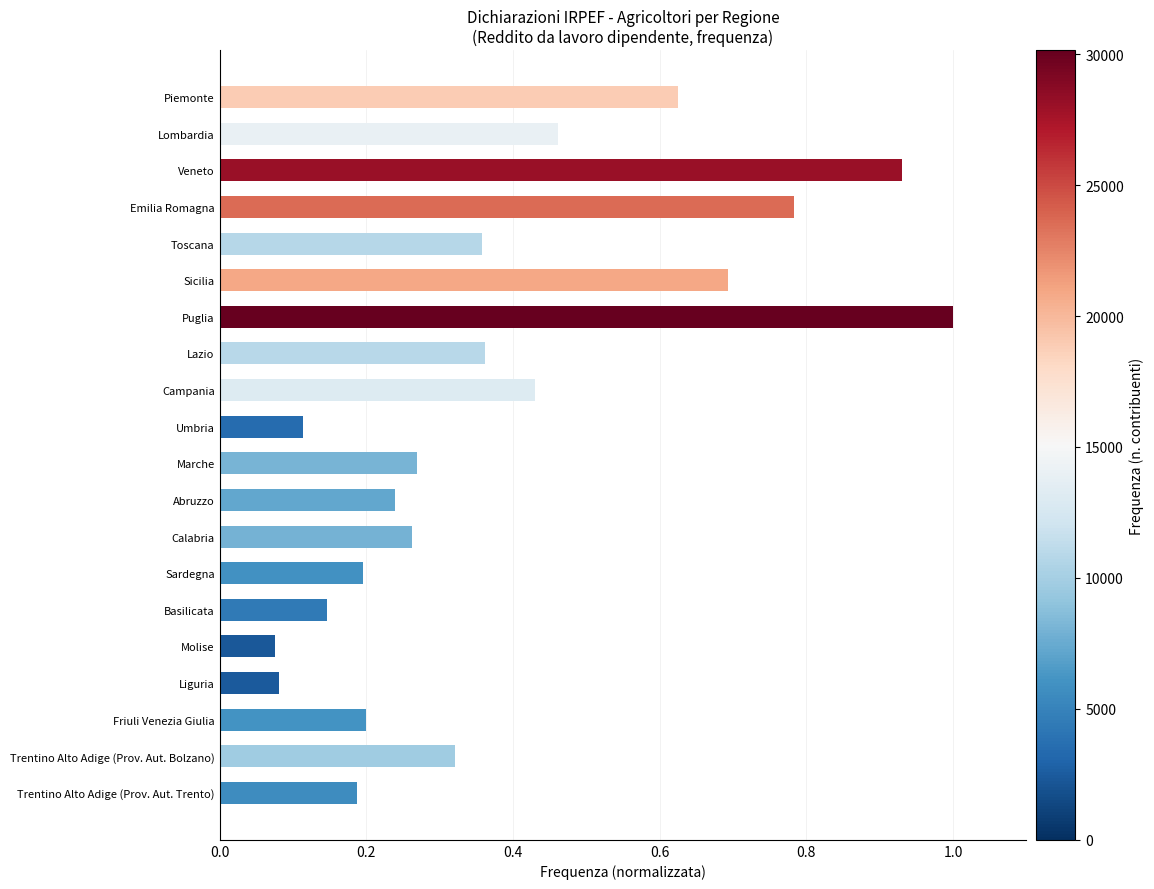

What is the maximum value shown in the chart?

1.0